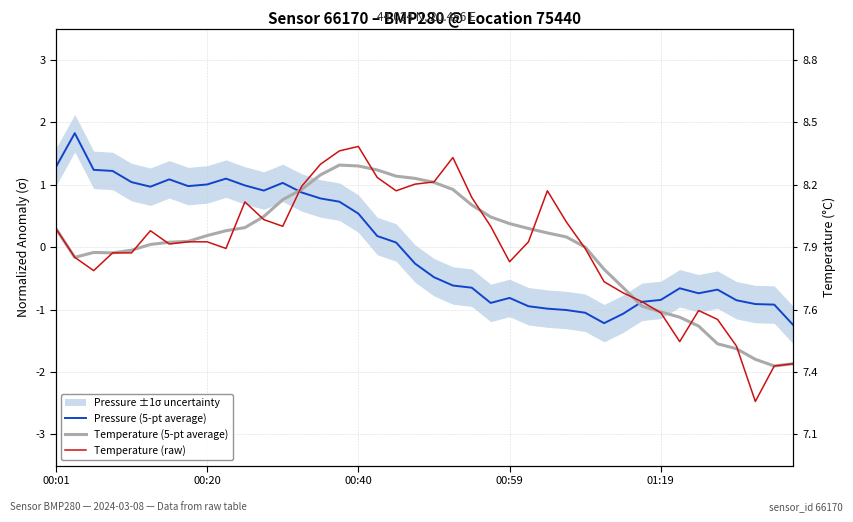

Which category has the lowest value across all series?

37